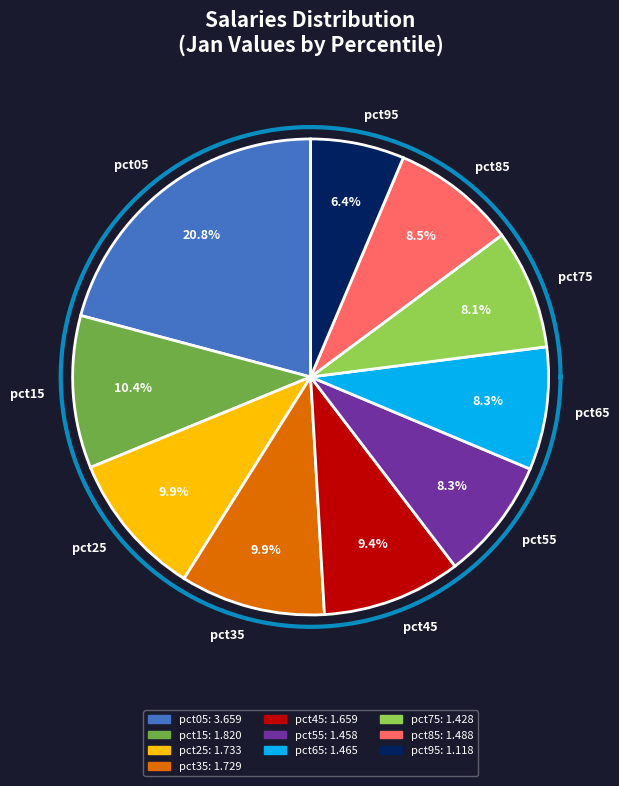

What is the smallest slice in the pie chart?

pct95